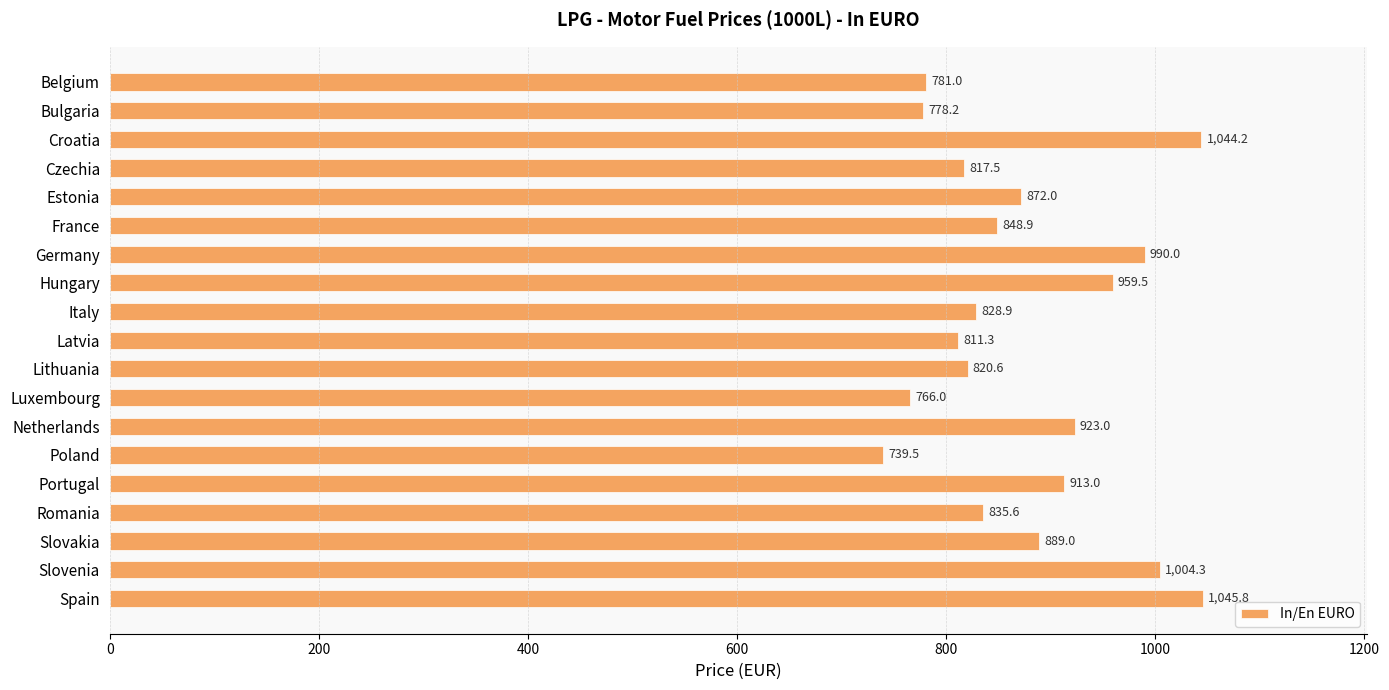

Rank the categories by value from lowest to highest.

Poland, Luxembourg, Bulgaria, Belgium, Latvia, Czechia, Lithuania, Italy, Romania, France, Estonia, Slovakia, Portugal, Netherlands, Hungary, Germany, Slovenia, Croatia, Spain